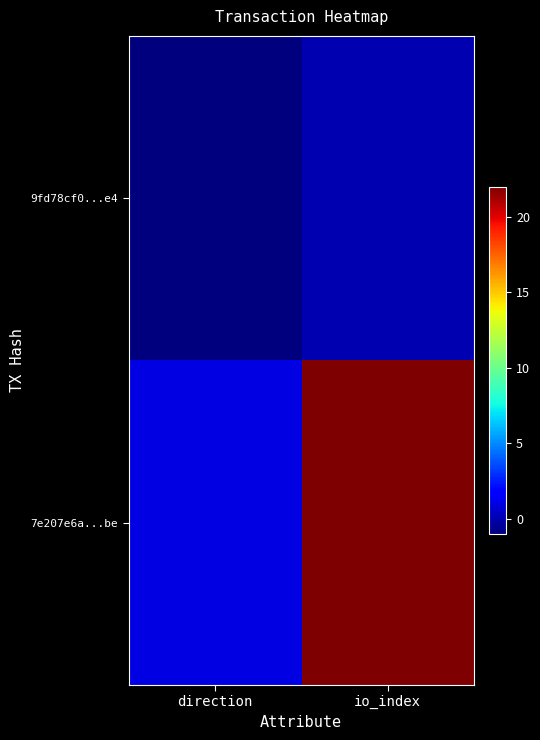

Which series has the widest spread of values?

7e207e6a...be